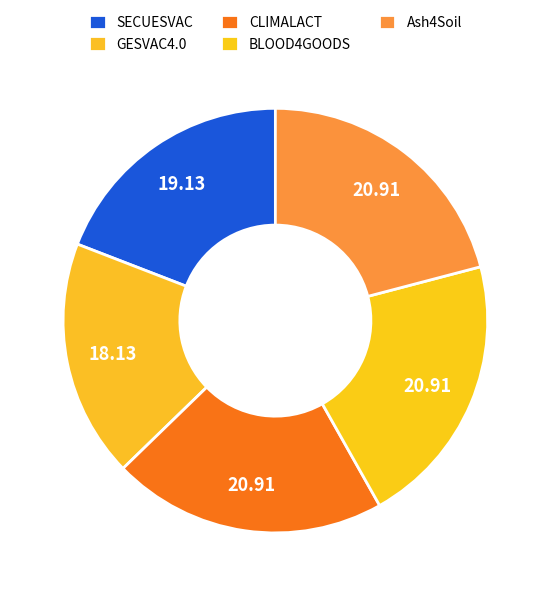

Count the number of slices in the pie.

5